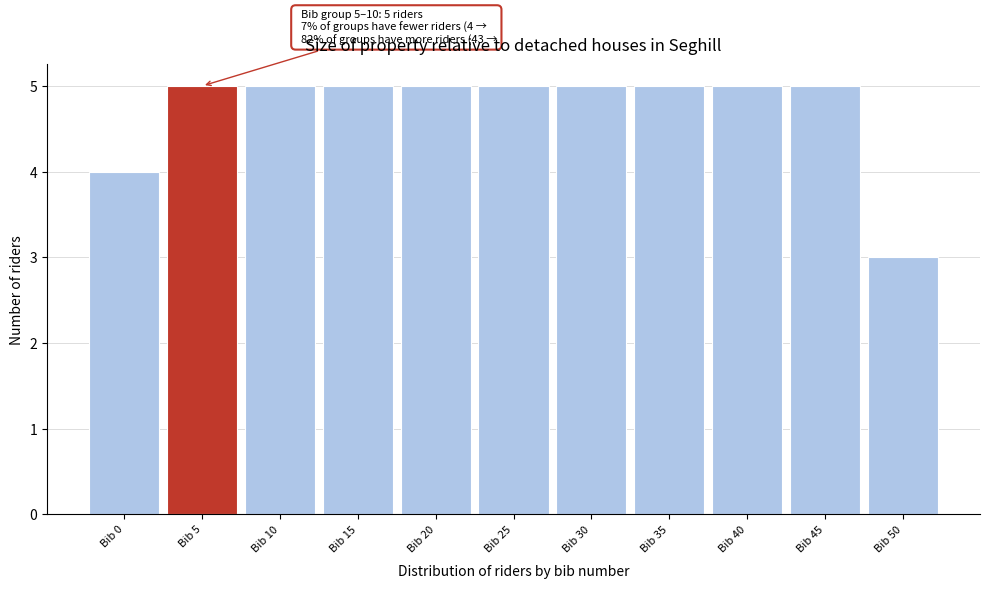

Reading left to right, transcribe all the data shown in this chart.

Bib 0=4	Bib 5=5	Bib 10=5	Bib 15=5	Bib 20=5	Bib 25=5	Bib 30=5	Bib 35=5	Bib 40=5	Bib 45=5	Bib 50=3